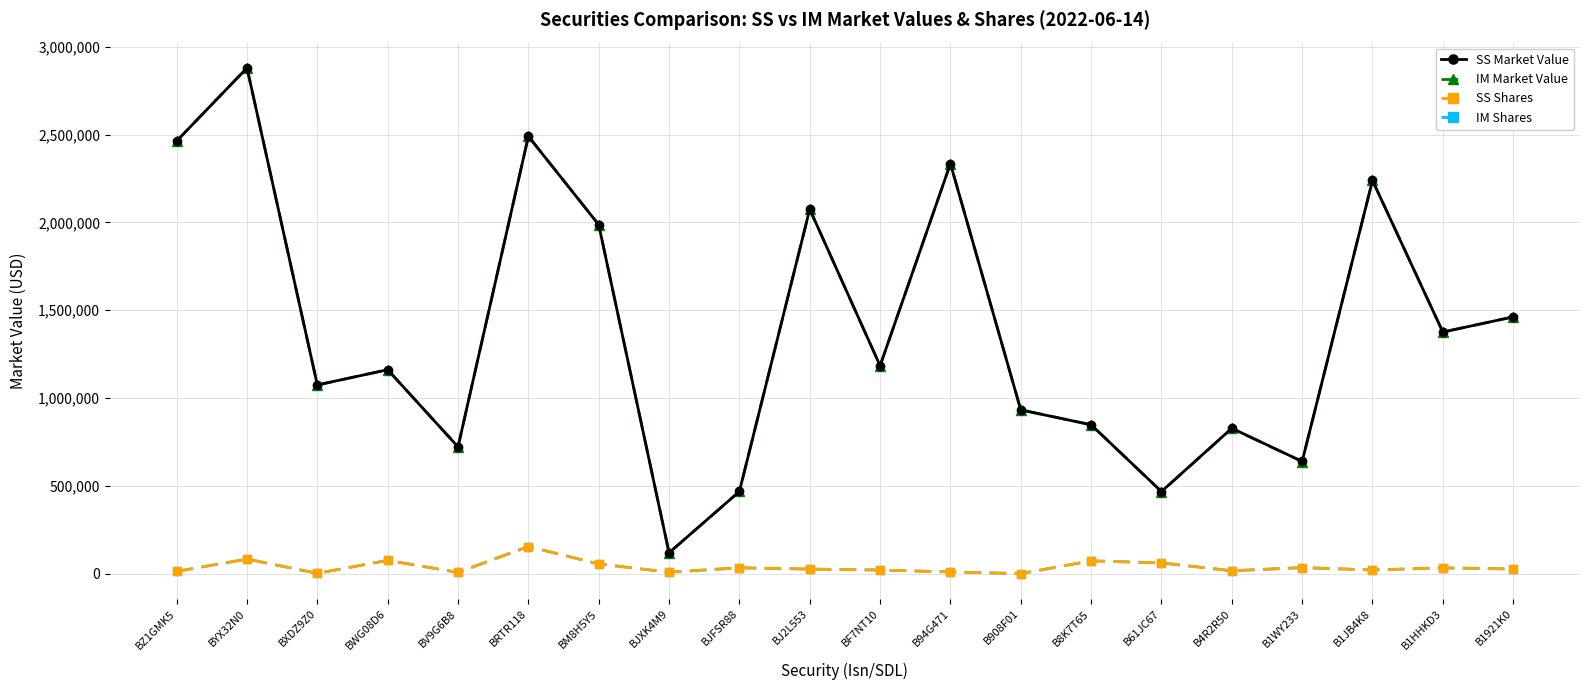

Does the chart have visible grid lines?

Yes